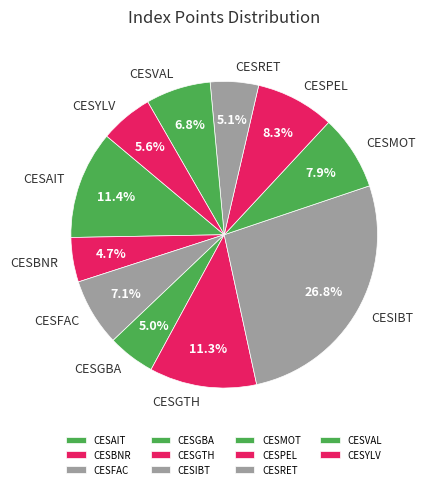

Do CESAIT and CESYLV together represent more than half of the pie?

No